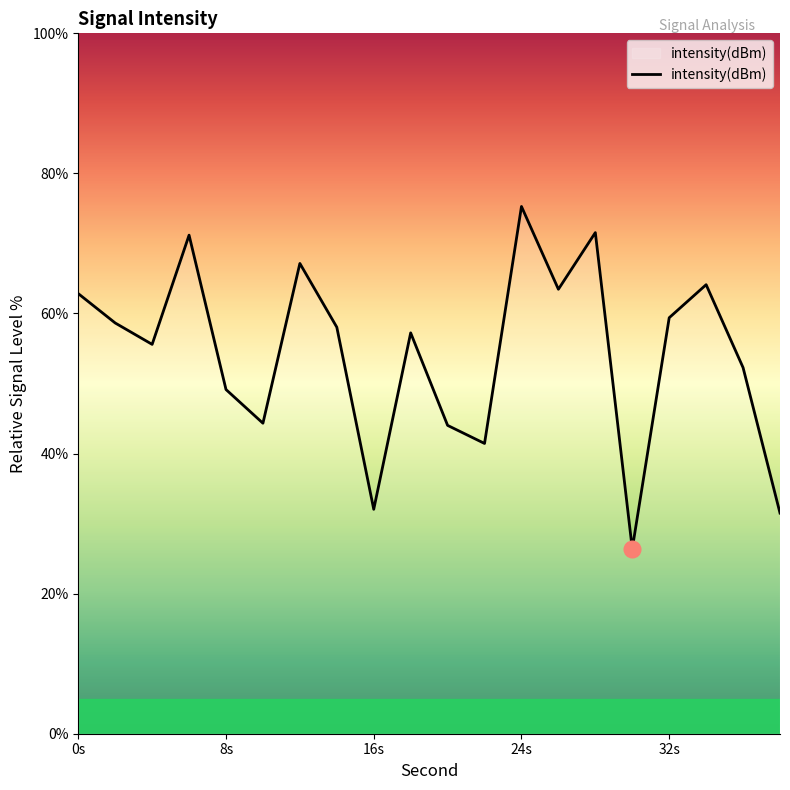

What is the minimum value shown in the chart?

26.4